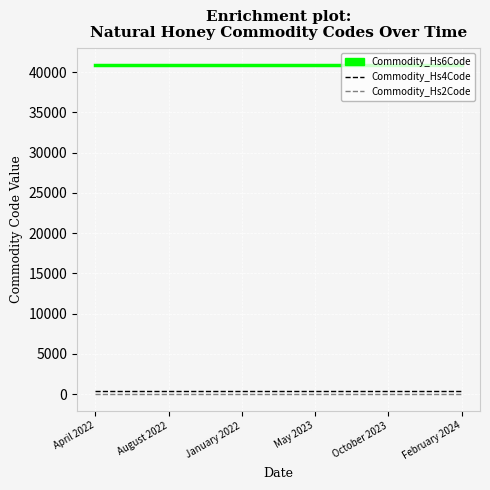

The Commodity_Hs6Code series shows 56562 at January 2022. True or false?

False